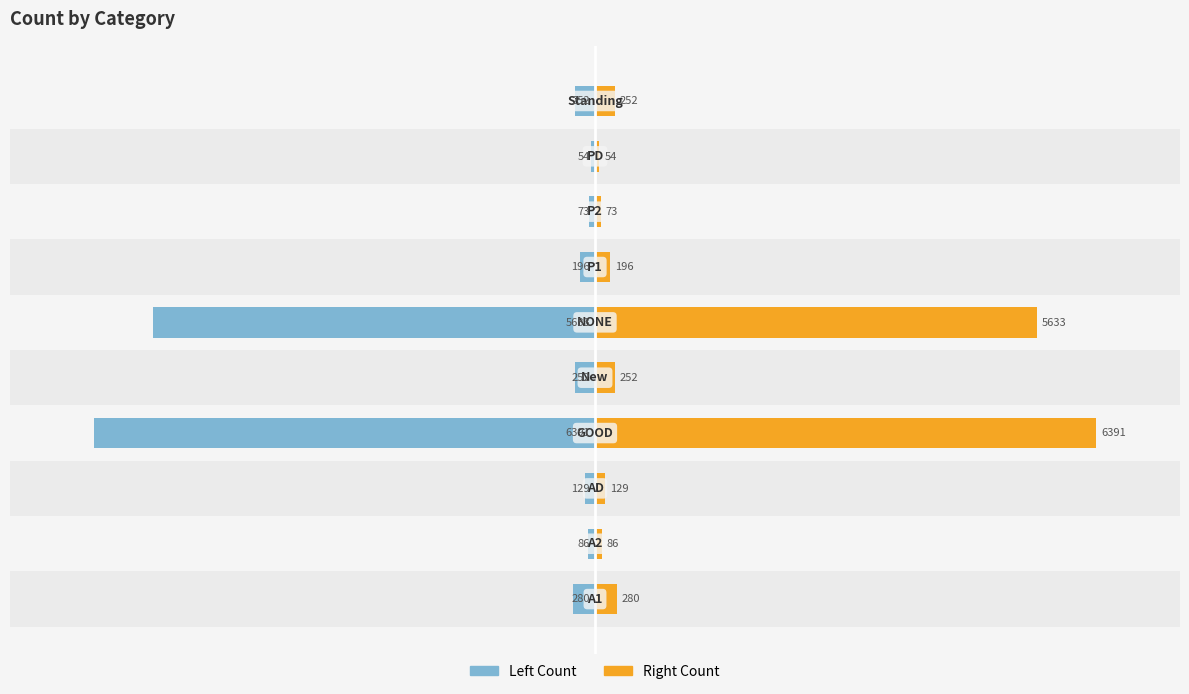

Are the bars horizontal?

Yes